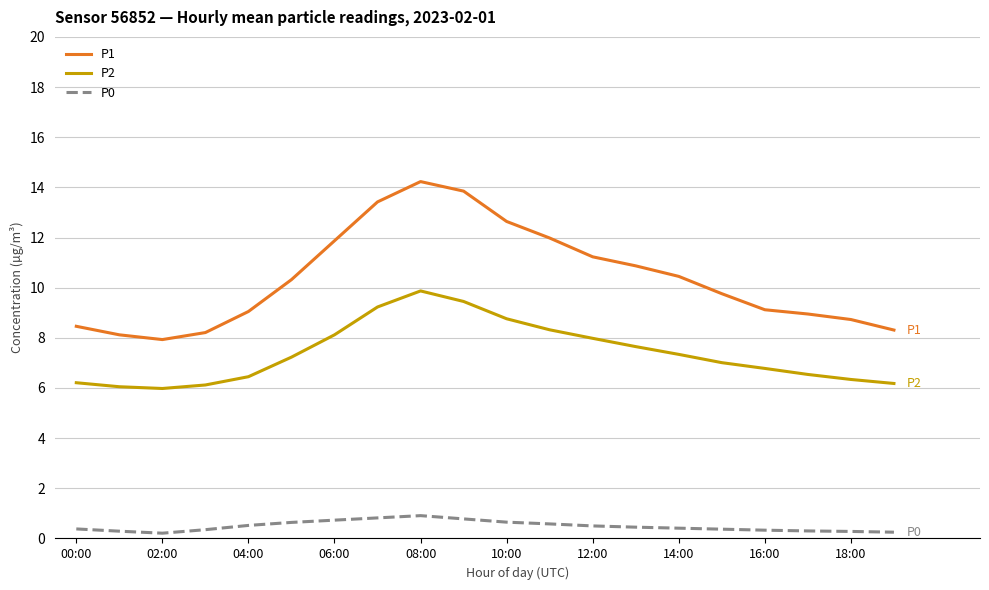

What are all the series names shown in the legend?

P1, P2, P0